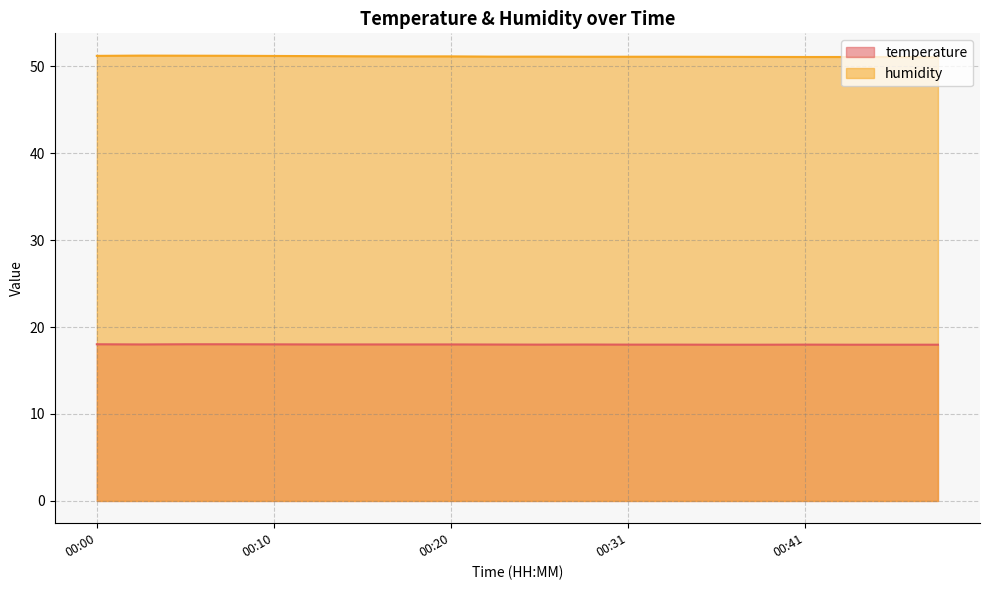

Which has a higher value, 00:10 or 00:20?

00:10